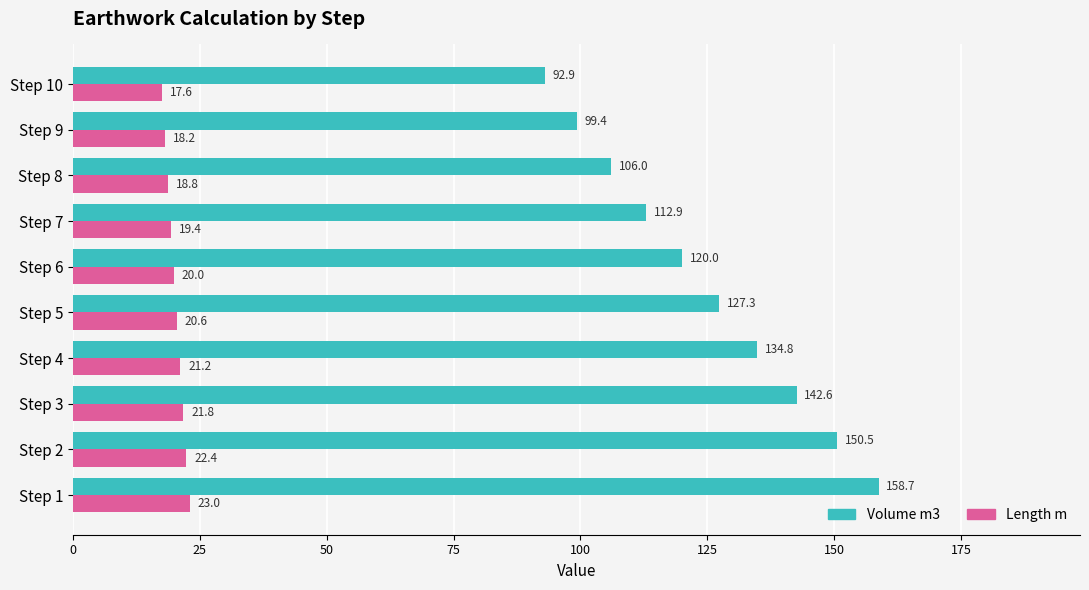

Is it true that Volume m3 equals 120.0 at Step 6?

True